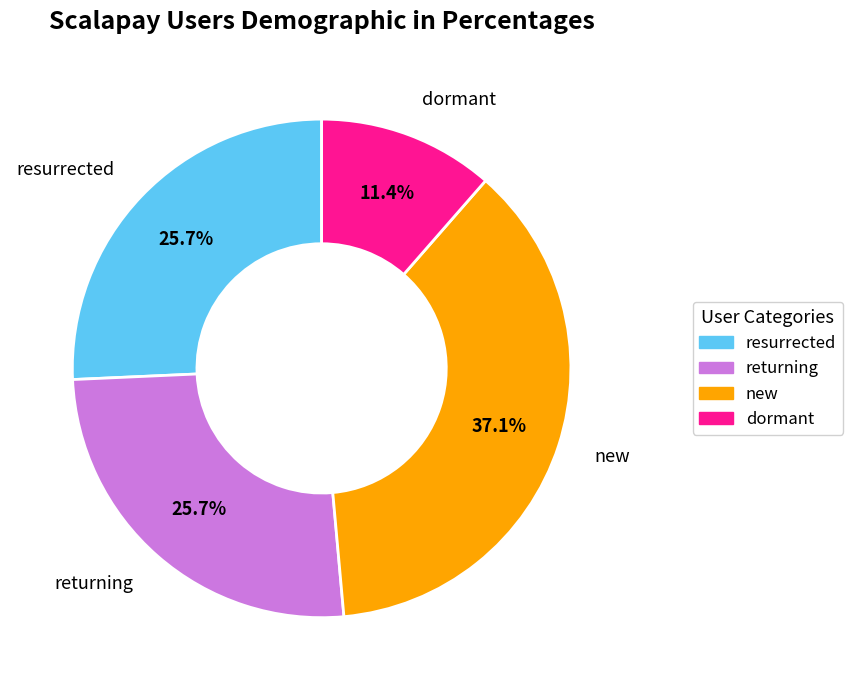

Is there a majority slice in this chart?

No